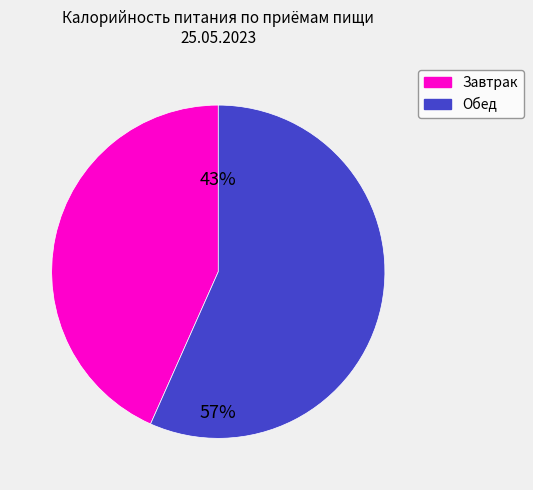

To the nearest percent, what is the average slice percentage?

50%